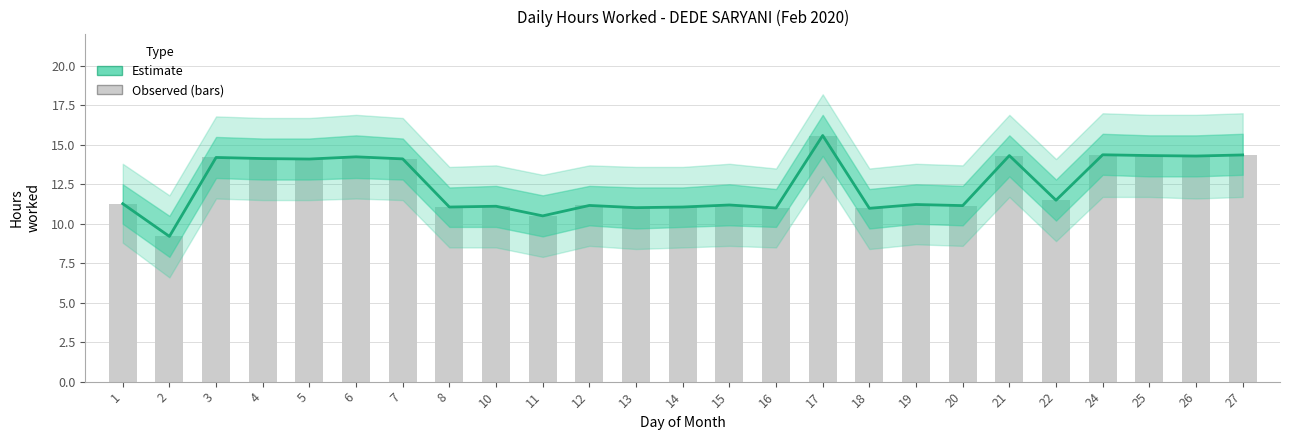

List the labels in order of value, largest first.

17, 24, 27, 21, 25, 26, 6, 3, 4, 7, 5, 22, 1, 19, 15, 12, 20, 10, 8, 14, 13, 16, 18, 11, 2